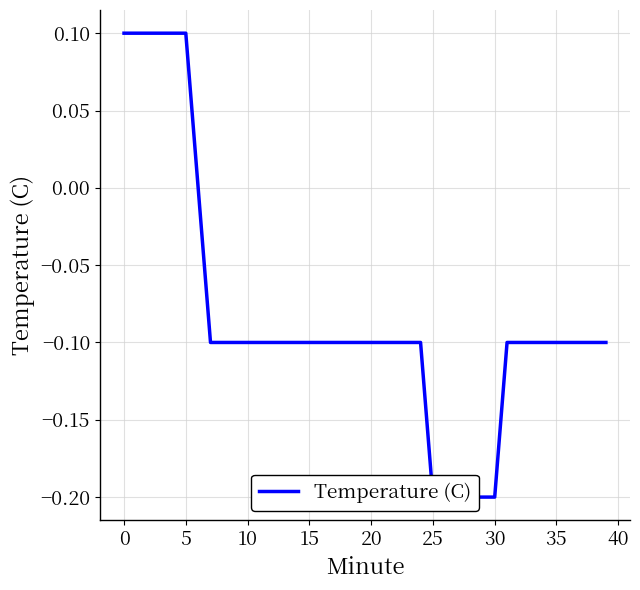

The chart shows a value of -0.2 at 29. True or false?

True